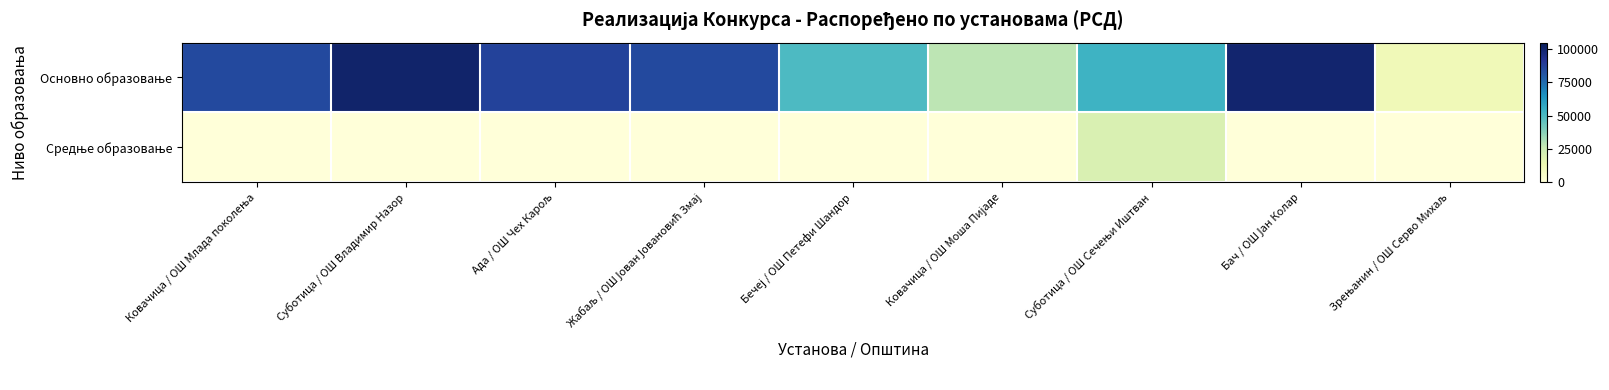

Which series has the largest total across all categories?

Основно образовање